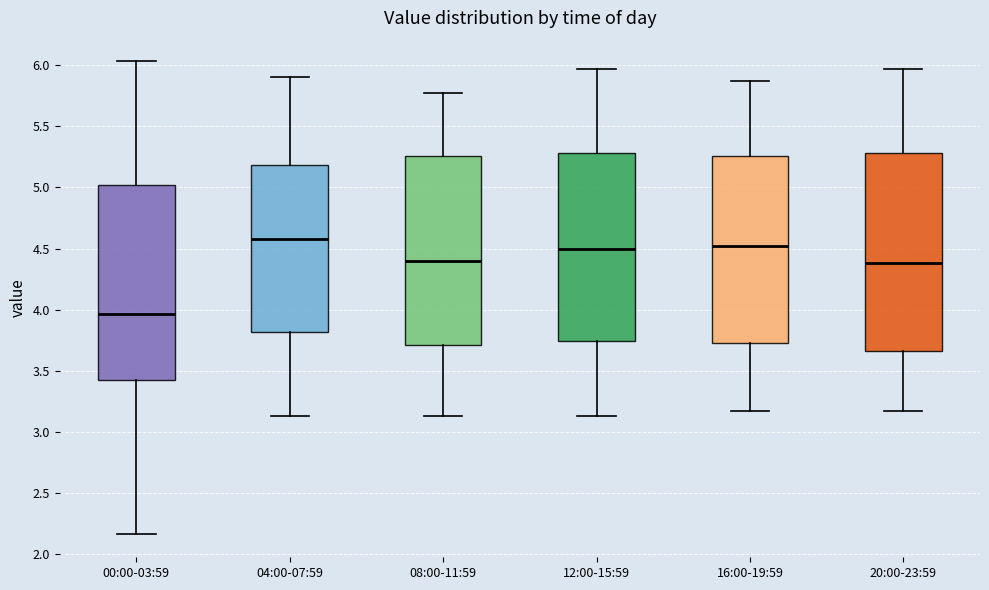

Where is the lower edge of the box for 08:00-11:59 on the y-axis? The values are not printed on the chart, so give them approximately, as read against the axis.

3.70